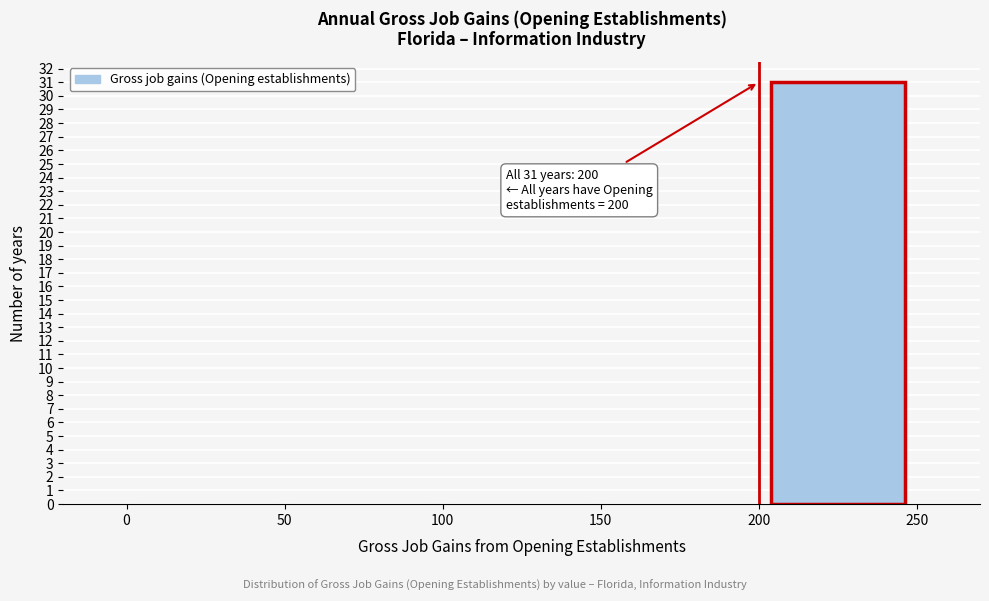

Which range on the x-axis has the tallest bar?

200 to 250